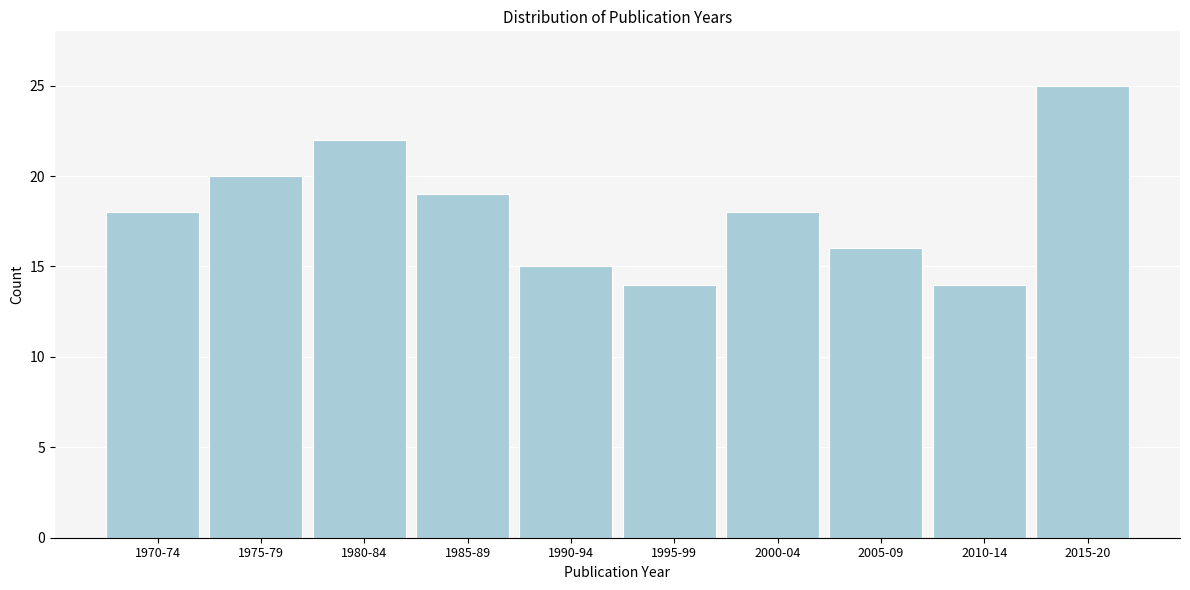

Reading left to right, extract all data points from this chart.

1970-74=18	1975-79=20	1980-84=22	1985-89=19	1990-94=15	1995-99=14	2000-04=18	2005-09=16	2010-14=14	2015-20=25